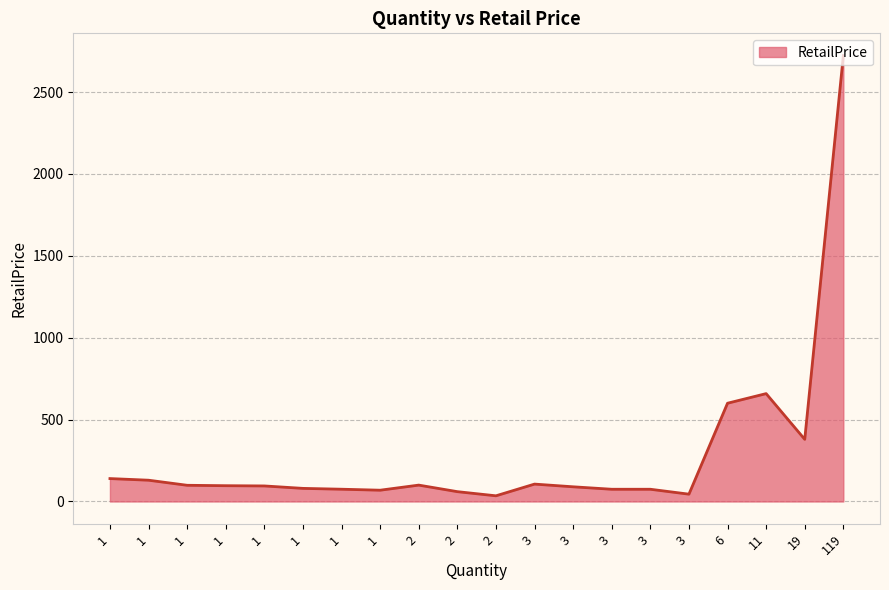

What is the sum of the values at 2 and 1?

164.5